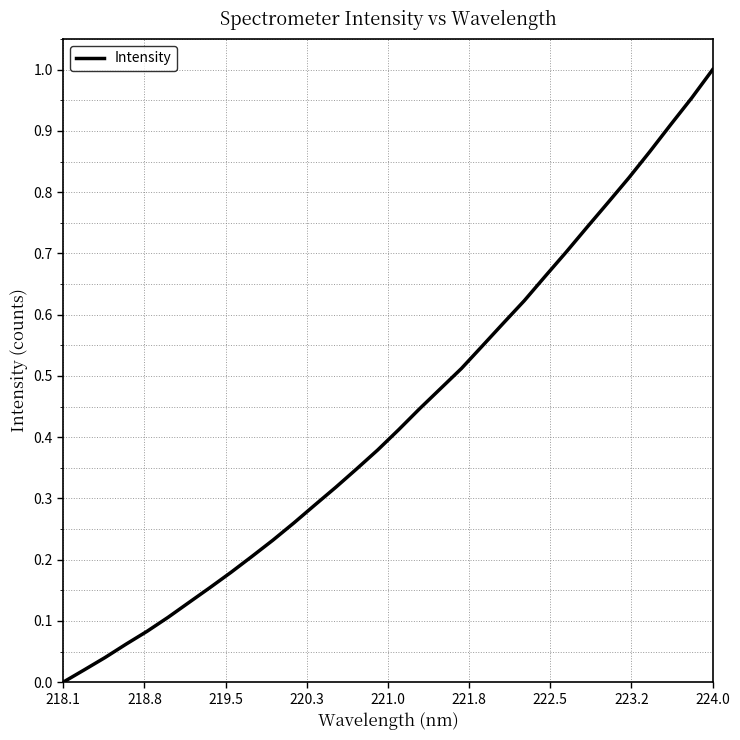

How many lines are shown in the chart?

1